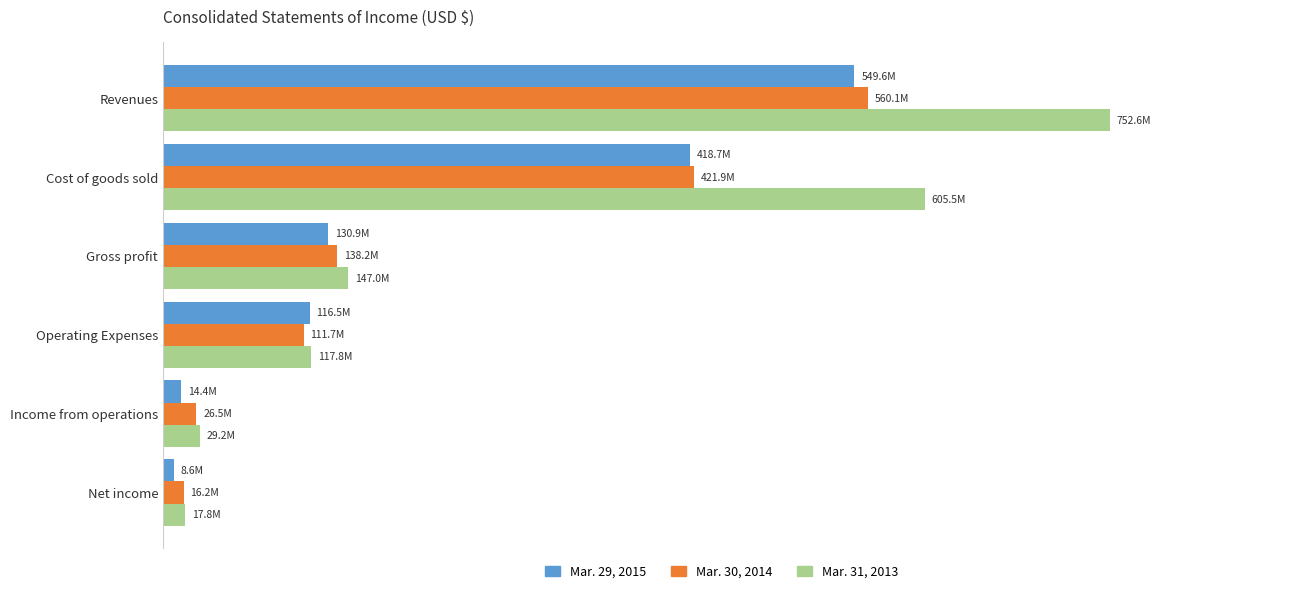

What is the sum of all Mar. 30, 2014 values?

1274580200